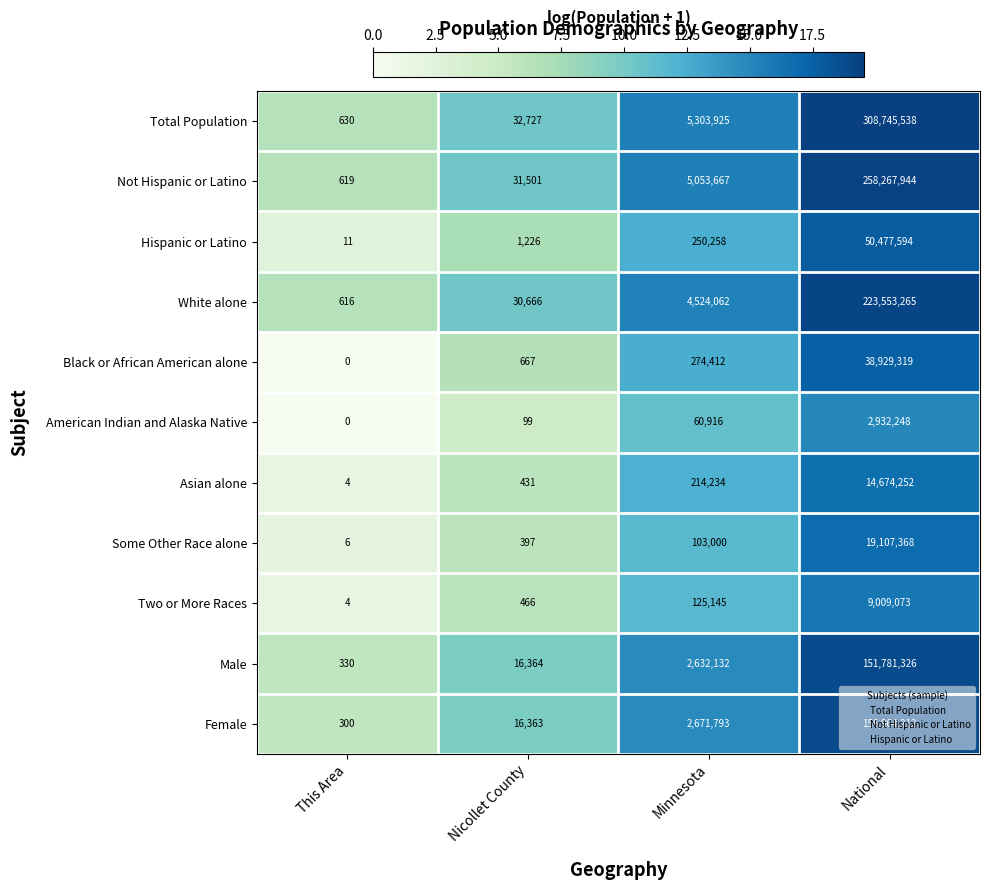

Which series has the widest spread of values?

Total Population